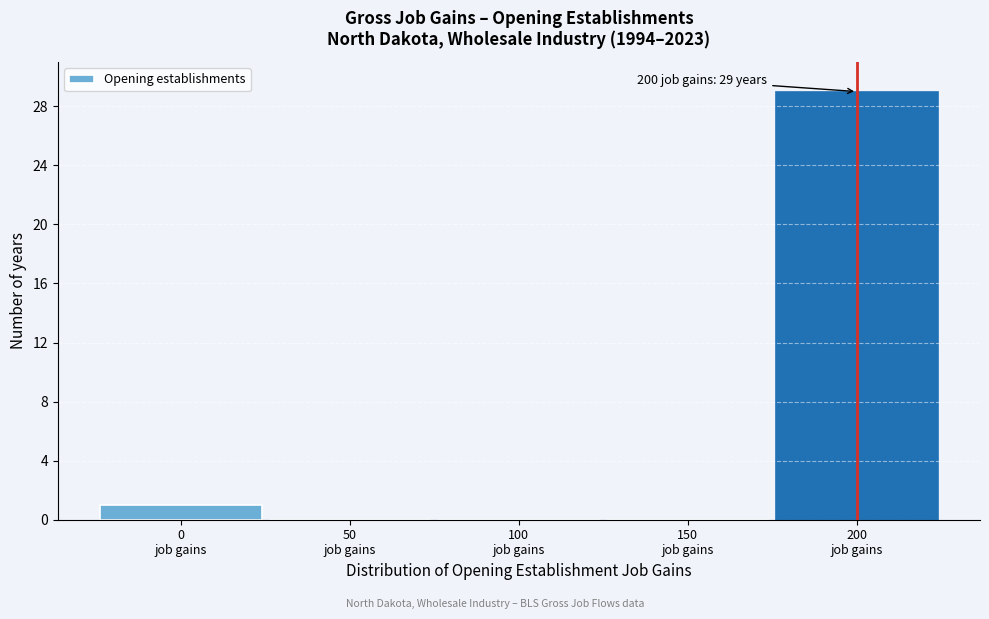

What is the greatest value displayed?

29